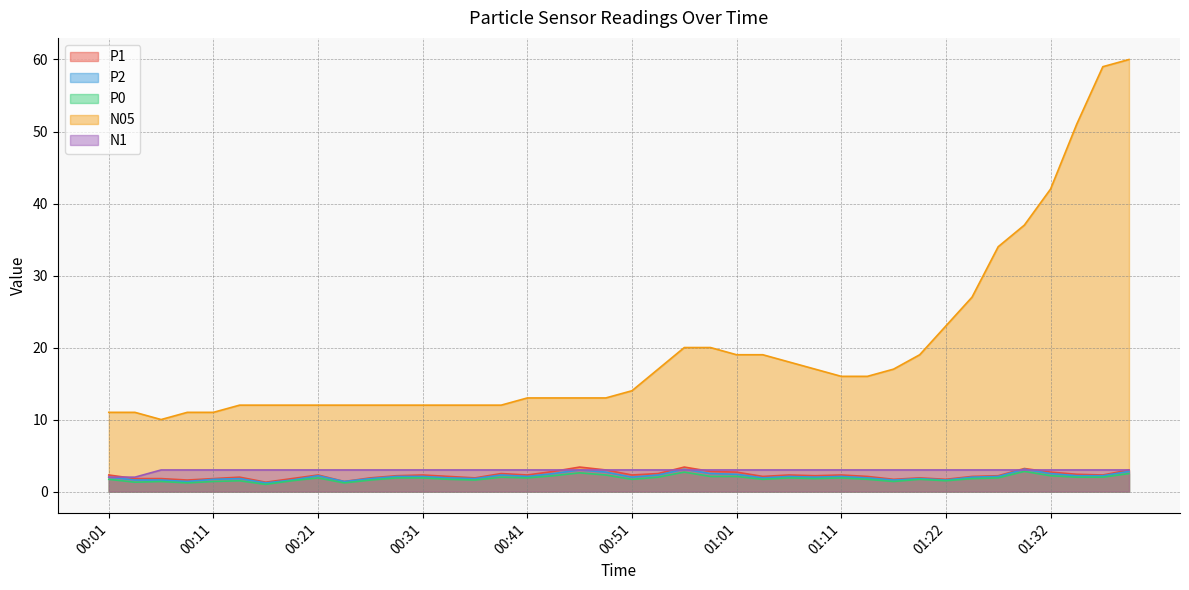

What is the maximum value shown in the chart?

60.0